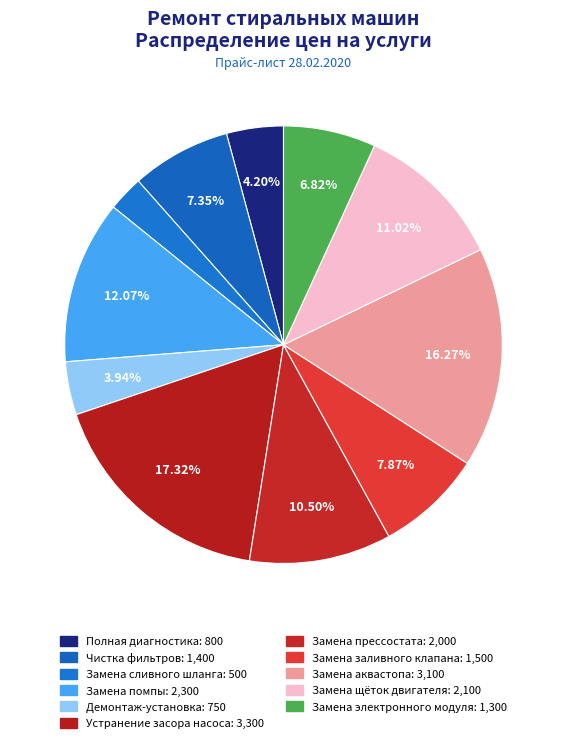

Count the number of slices in the pie.

11